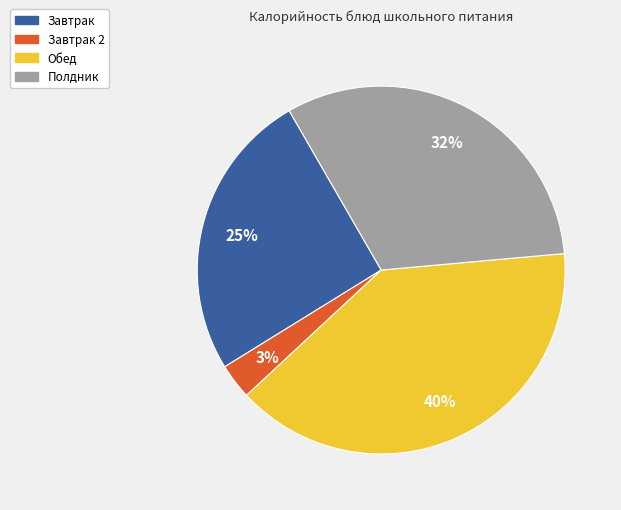

To the nearest percent, what is the average slice percentage?

25%